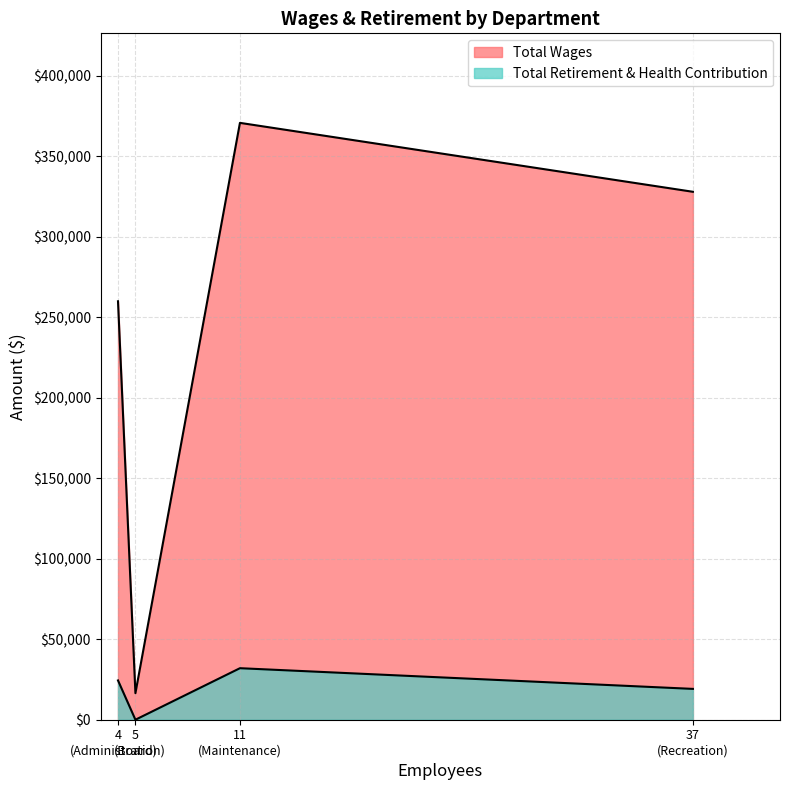

Which series changed the most between Maintenance and Recreation?

Total Wages